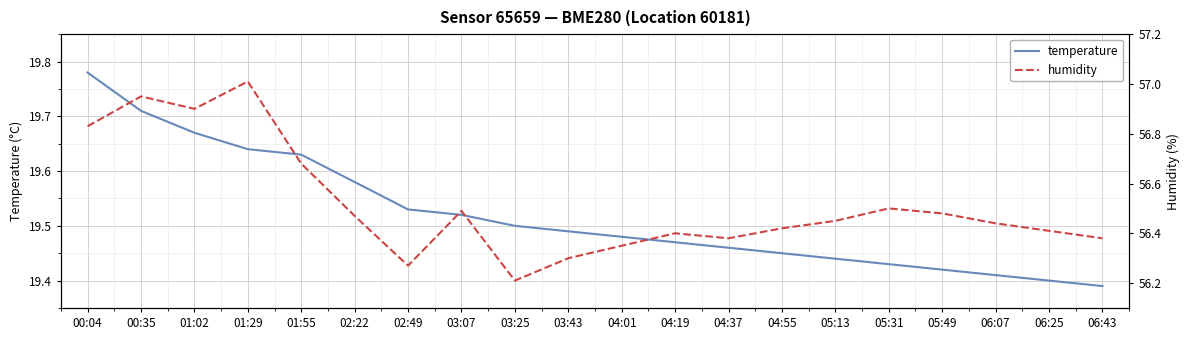

True or false: temperature and humidity intersect in this chart.

False